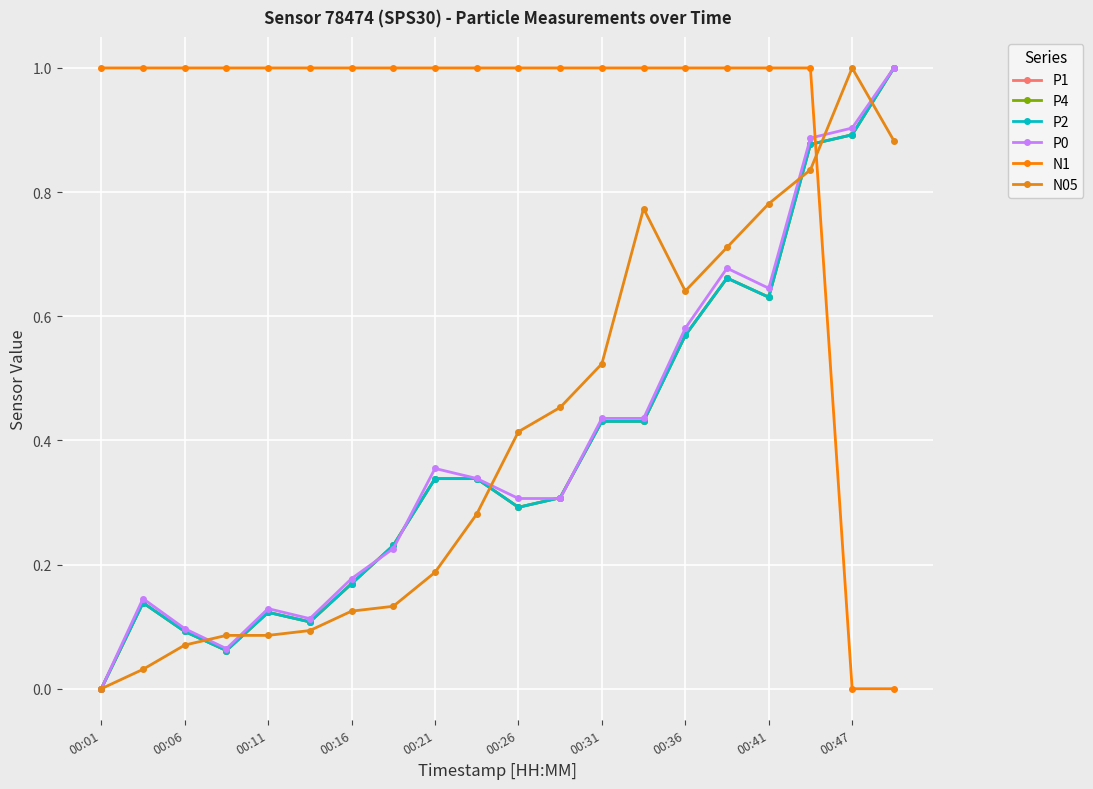

True or false: P1 and P0 cross at least once.

True